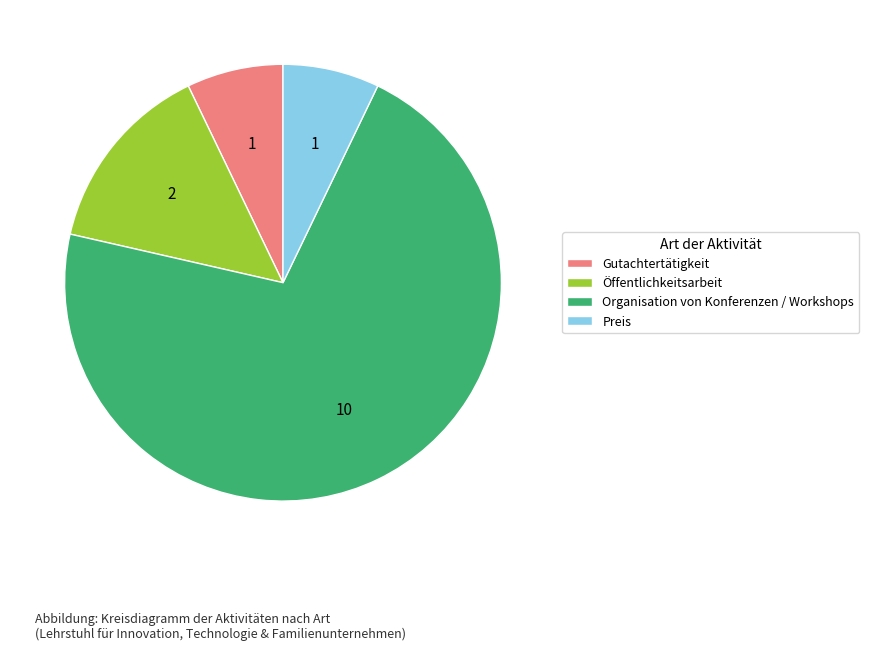

Combined, do Öffentlichkeitsarbeit and Preis account for over 50%?

No